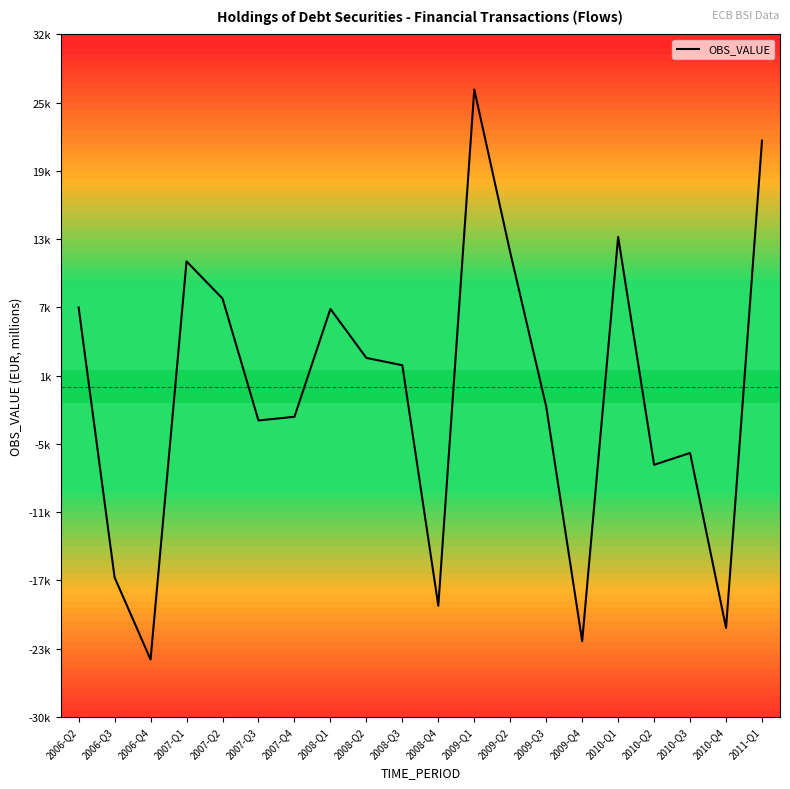

What is the value of the 1st point from the left?

7193.2